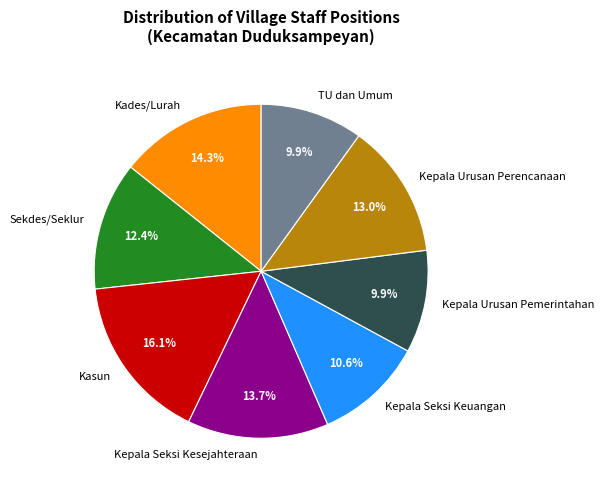

Which category has the biggest portion of the pie?

Kasun